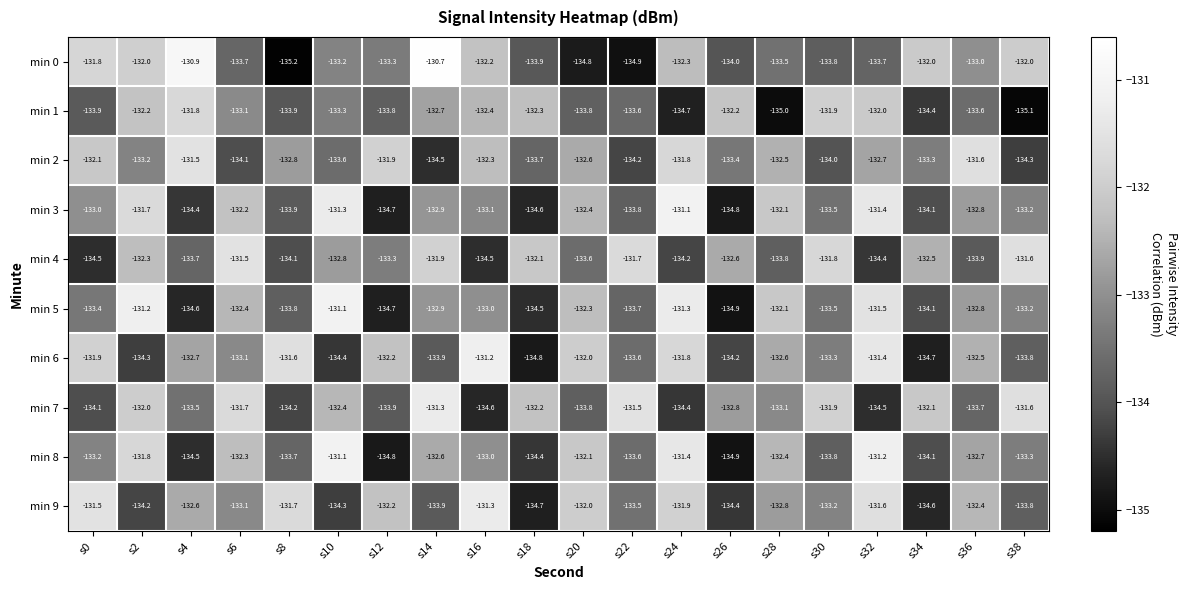

What is the sum of all min 1 values?

-2665.7